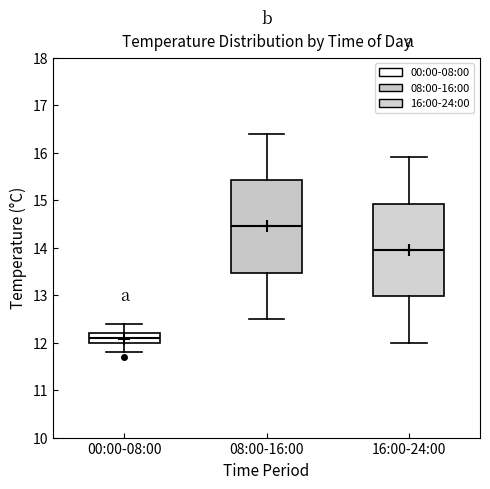

Where does the upper whisker of the box for 00:00-08:00 end on the y-axis? The values are not printed on the chart, so give them approximately, as read against the axis.

12.4